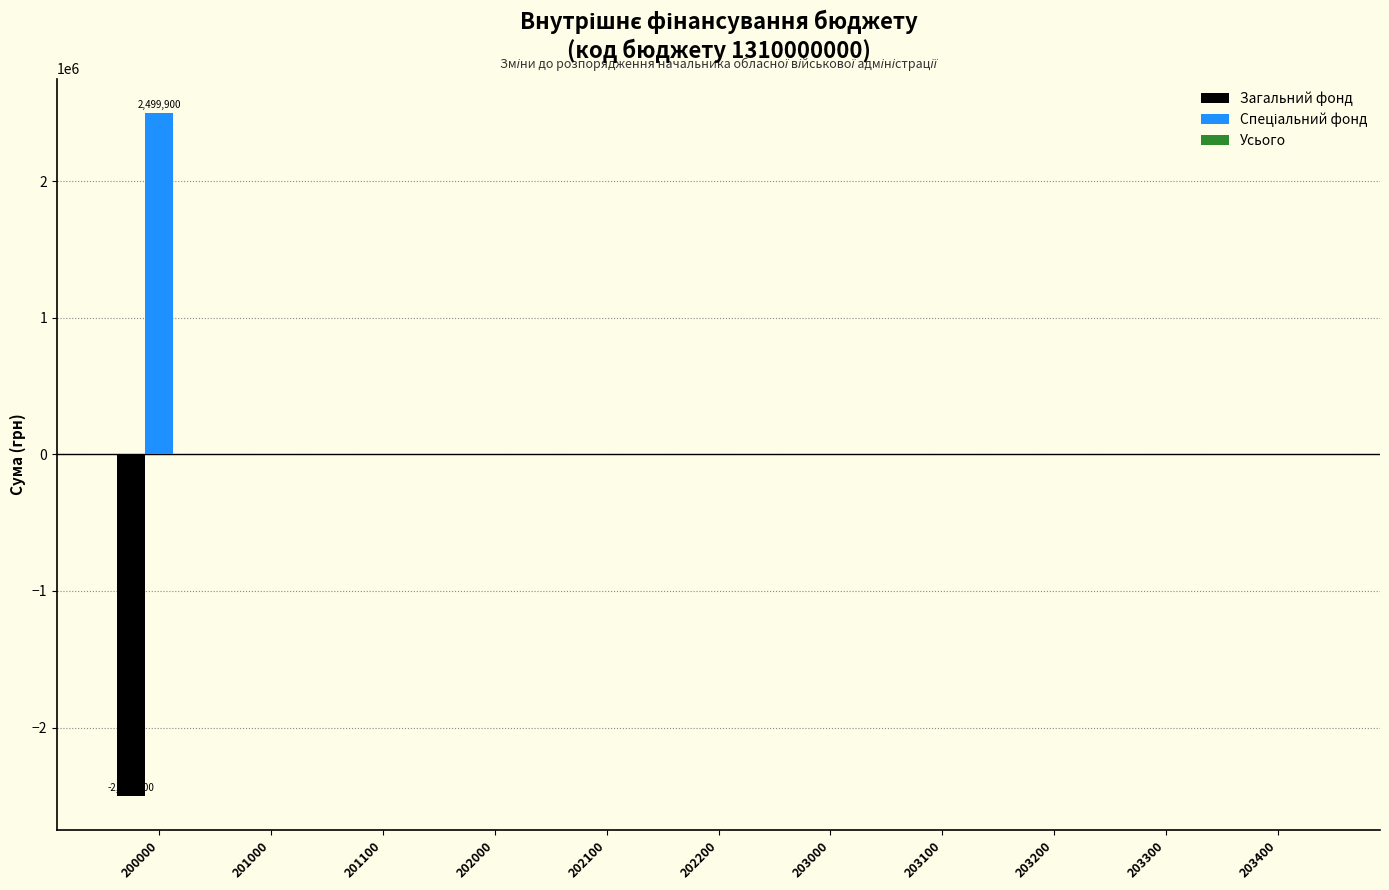

The Загальний фонд series shows 0 at 202100. True or false?

True